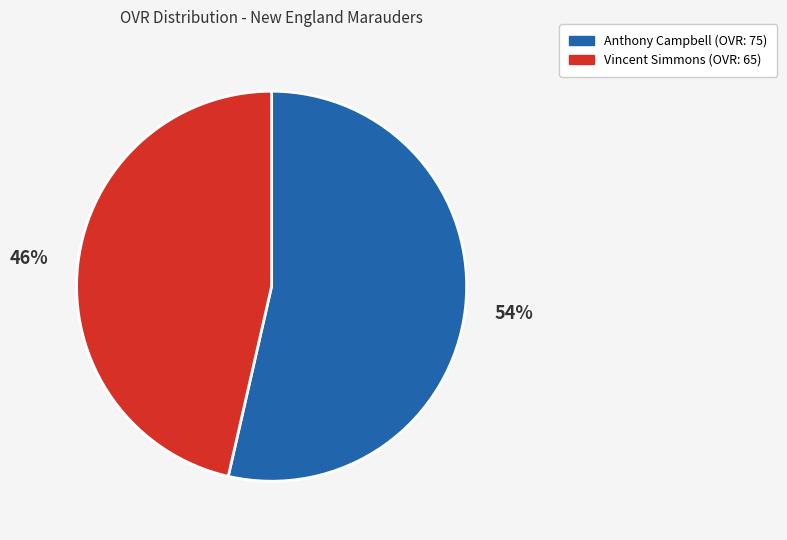

Does Vincent Simmons represent more than half of the total?

No